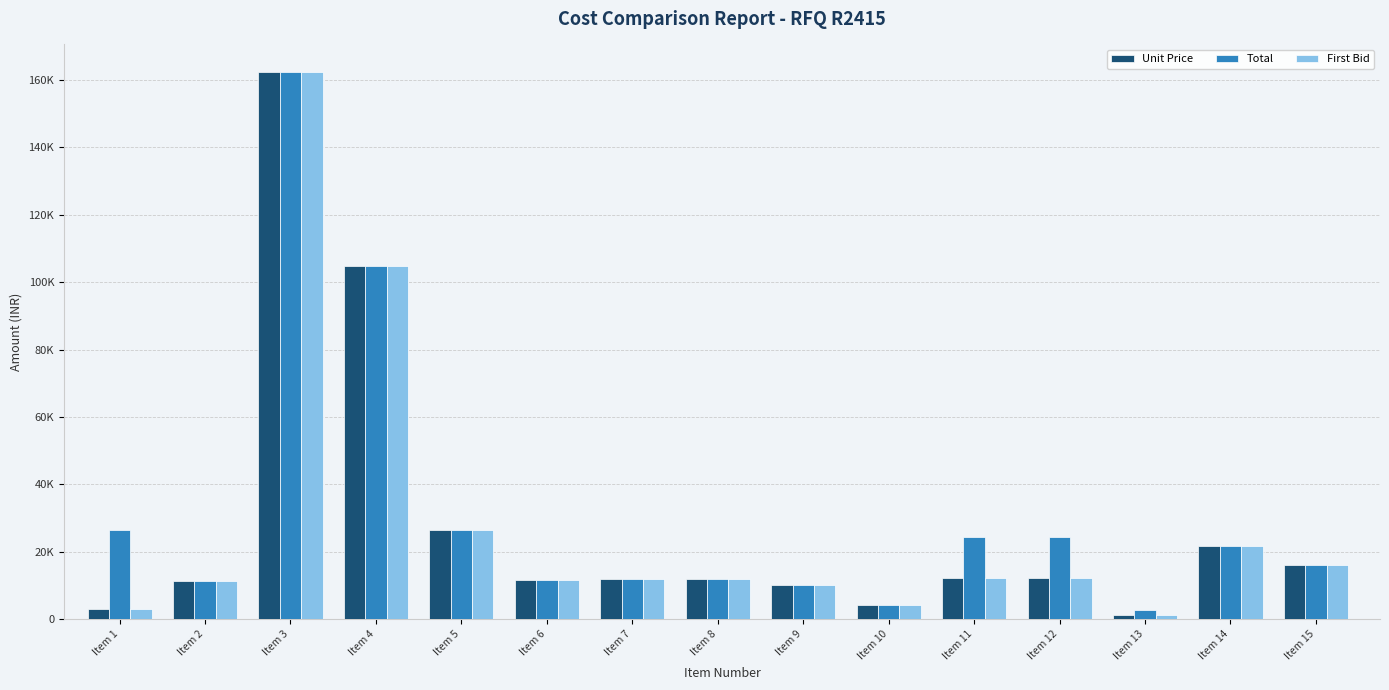

Between Item 3 and Item 13, which series saw the biggest shift?

Unit Price